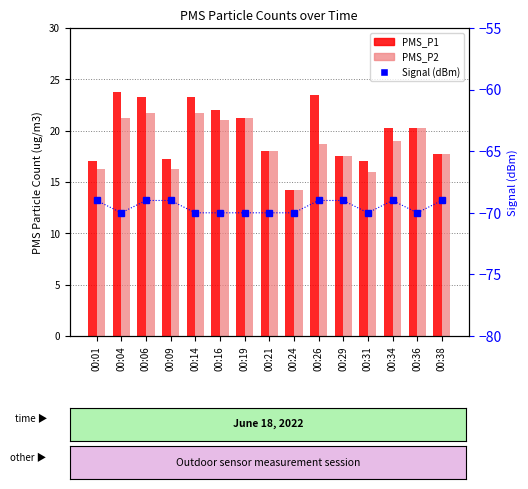

Is the value of Signal (dBm) at 00:09 greater than the value of PMS_P2 at 00:31?

No